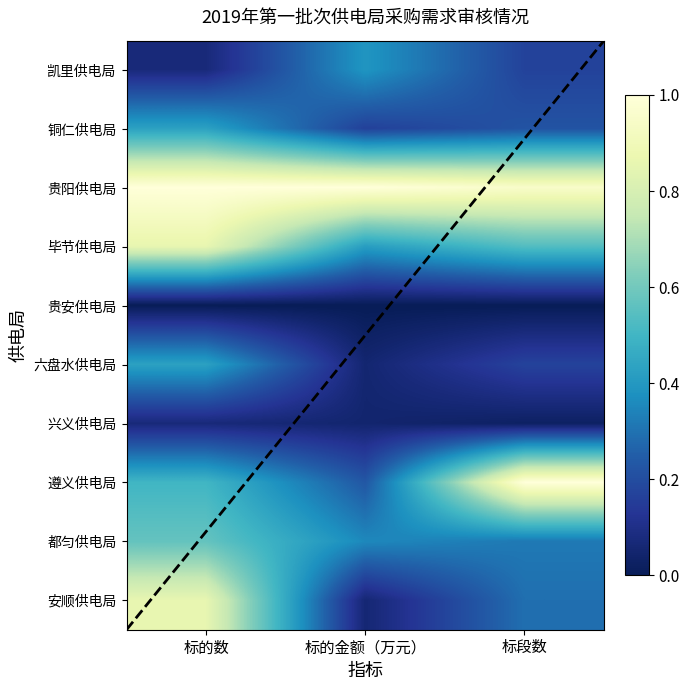

What is the maximum value for 贵阳供电局?

1.0